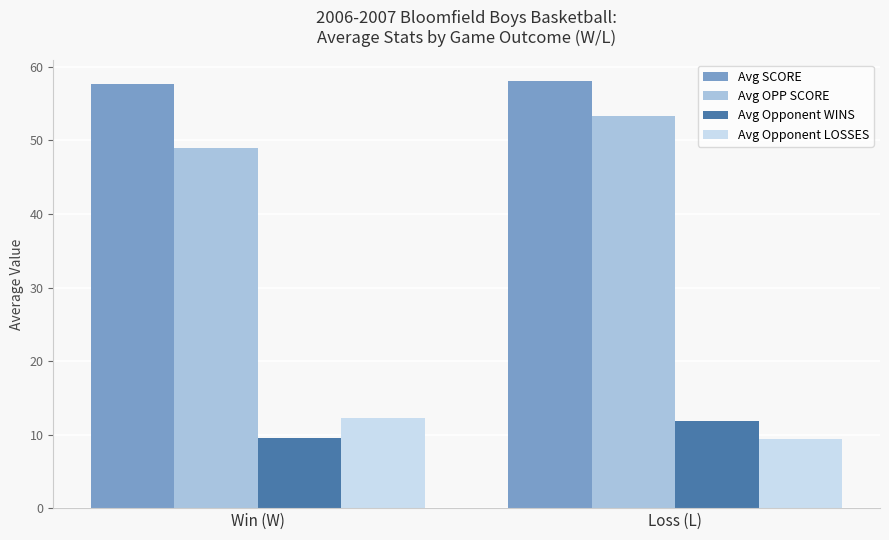

How many series are shown in this chart?

4